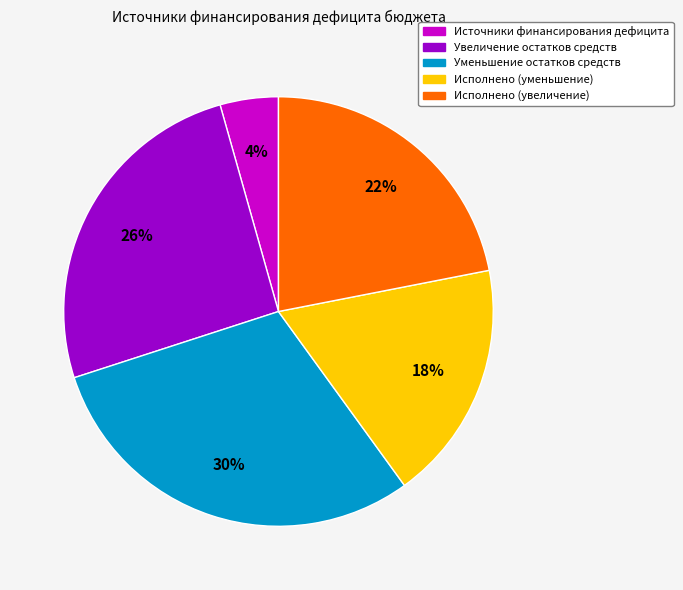

What is the largest slice in the pie chart?

Уменьшение остатков средств